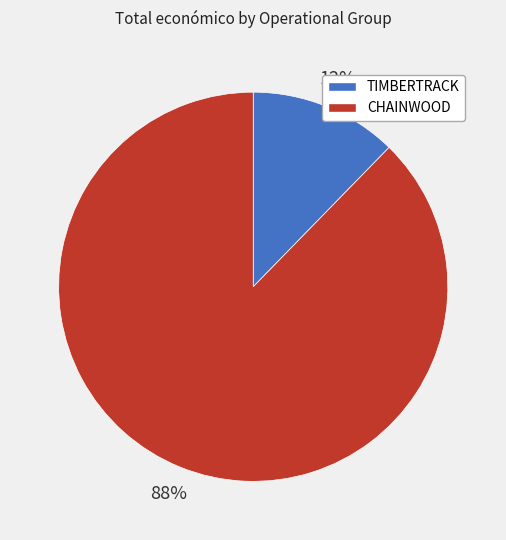

Does CHAINWOOD account for over 50% of the chart?

Yes